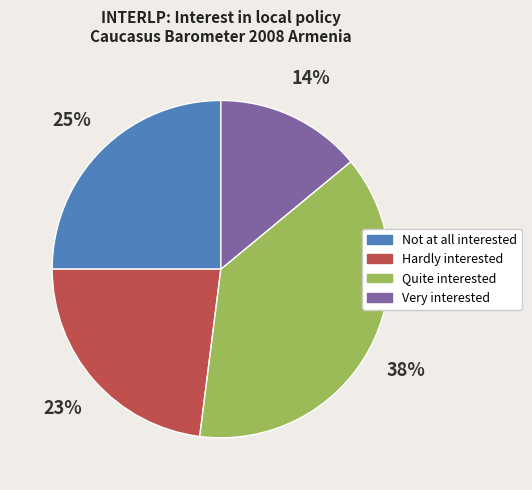

The Not at all interested slice represents 25% of the pie. True or false?

True